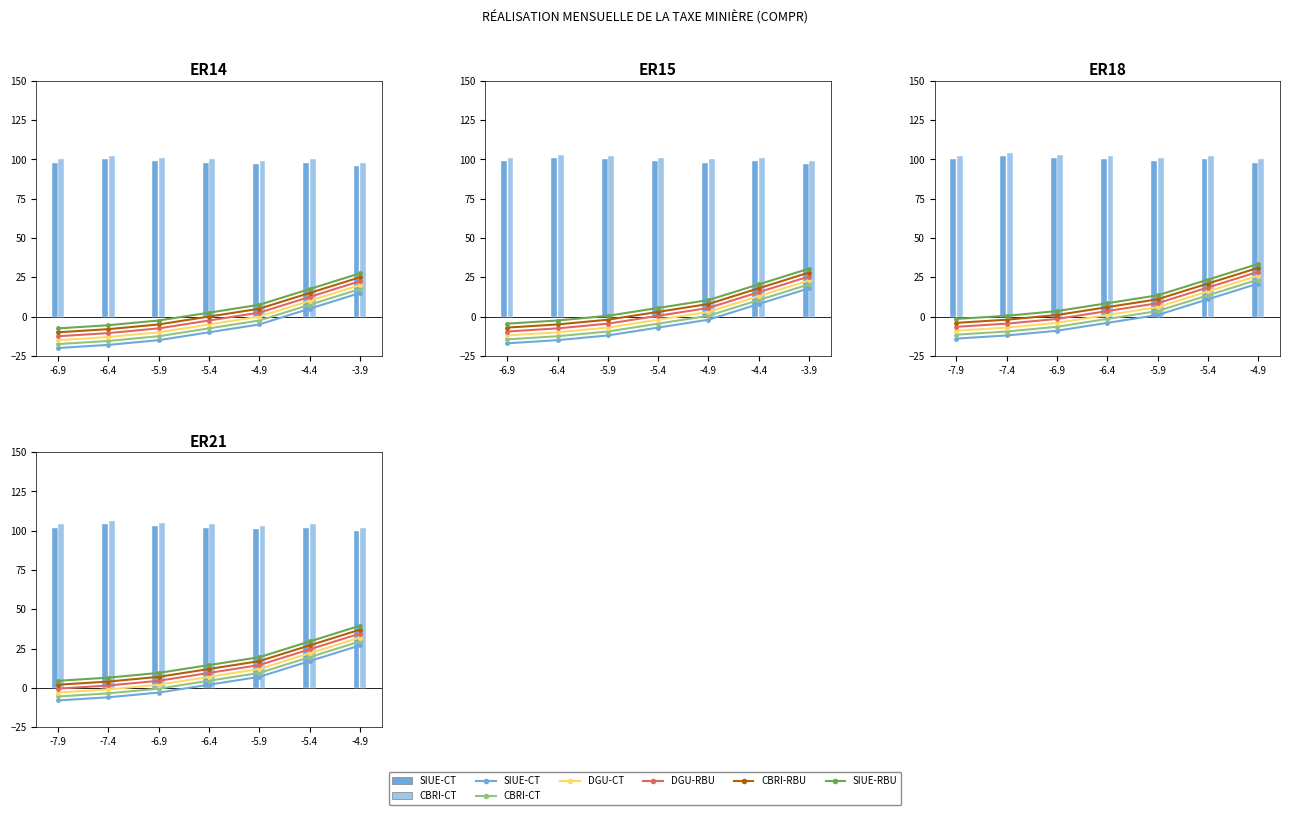

At -7.4, list the series in order from smallest to largest.

DGU-CT, DGU-RBU, CBRI-RBU, SIUE-RBU, SIUE-CT, CBRI-CT